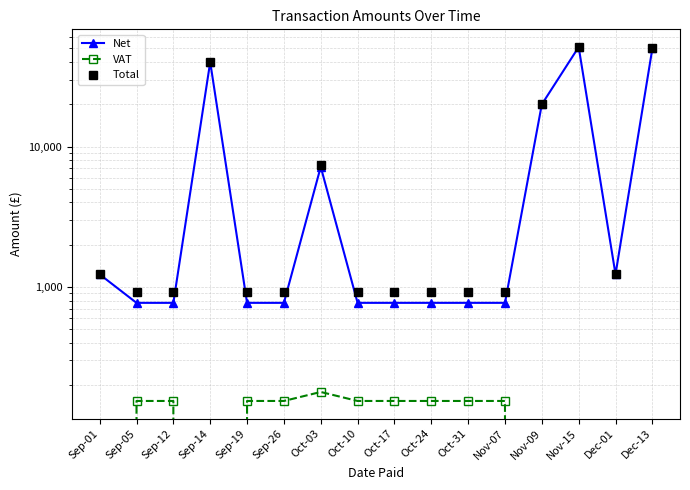

List the labels in order of Net value, largest first.

Nov-15, Dec-13, Sep-14, Nov-09, Oct-03, Sep-01, Dec-01, Sep-05, Sep-12, Sep-19, Sep-26, Oct-10, Oct-17, Oct-24, Oct-31, Nov-07